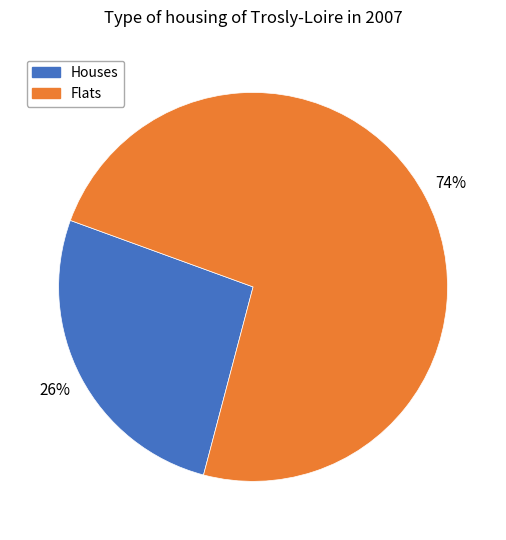

To the nearest percent, what is the average slice percentage?

50%